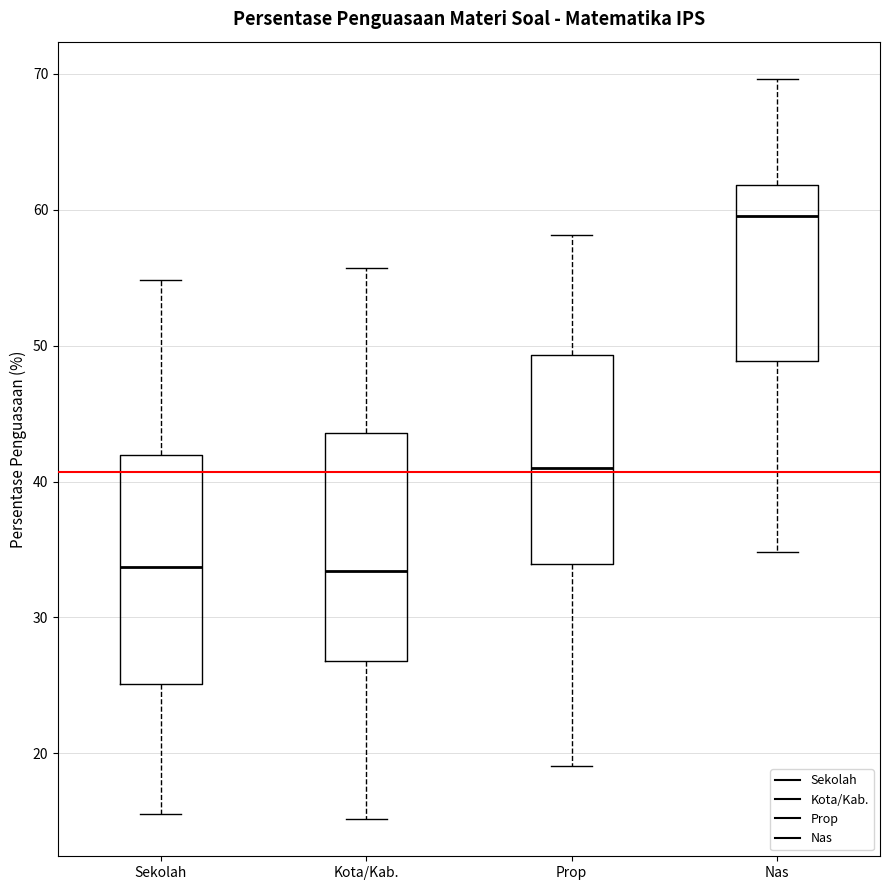

Reading left to right, read every box against the y-axis: the position of its median line, the range the box covers, and the ends of its whiskers. The values are not printed on the chart, so give them approximately, as read against the axis.

Sekolah: median 34, box 25 to 42, whiskers 16 to 55
Kota/Kab.: median 33, box 27 to 44, whiskers 15 to 56
Prop: median 41, box 34 to 49, whiskers 19 to 58
Nas: median 60, box 49 to 62, whiskers 35 to 70